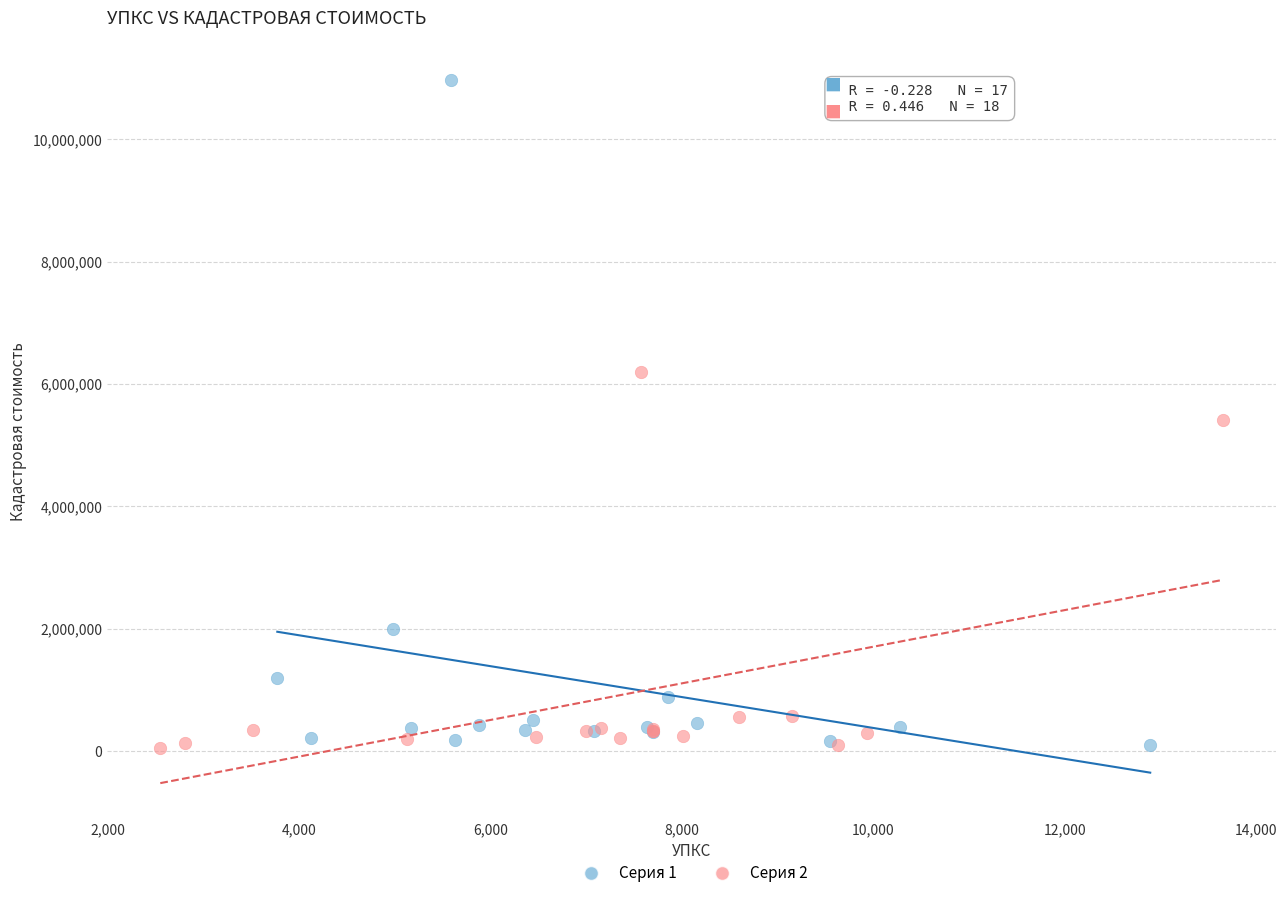

Which series has the widest spread of Y values?

Серия 1